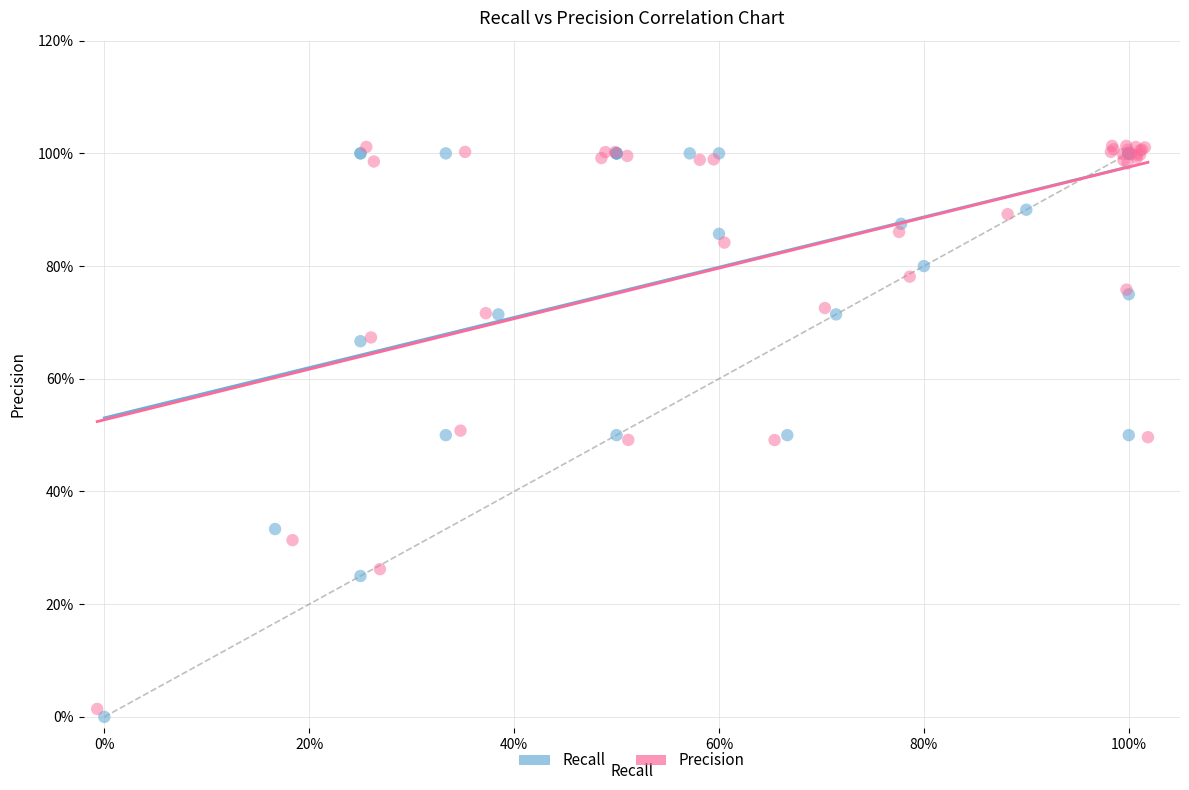

Which series contains the highest Y value?

Precision